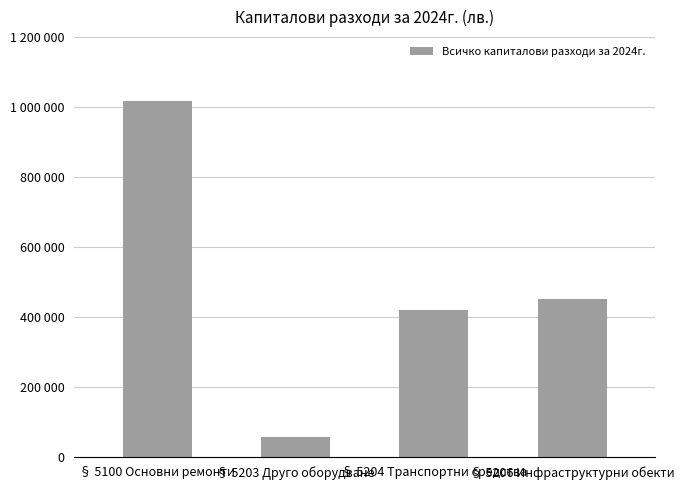

Which label corresponds to the smallest value in the chart?

§ 5203 Друго оборудване